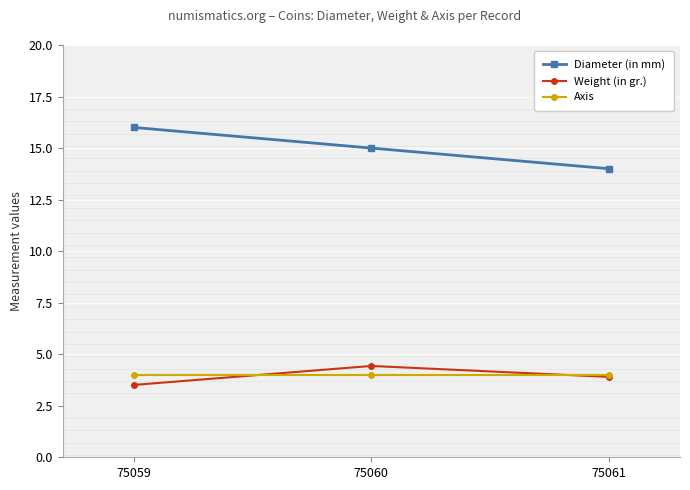

How many Diameter (in mm) values are between 14 and 16?

3